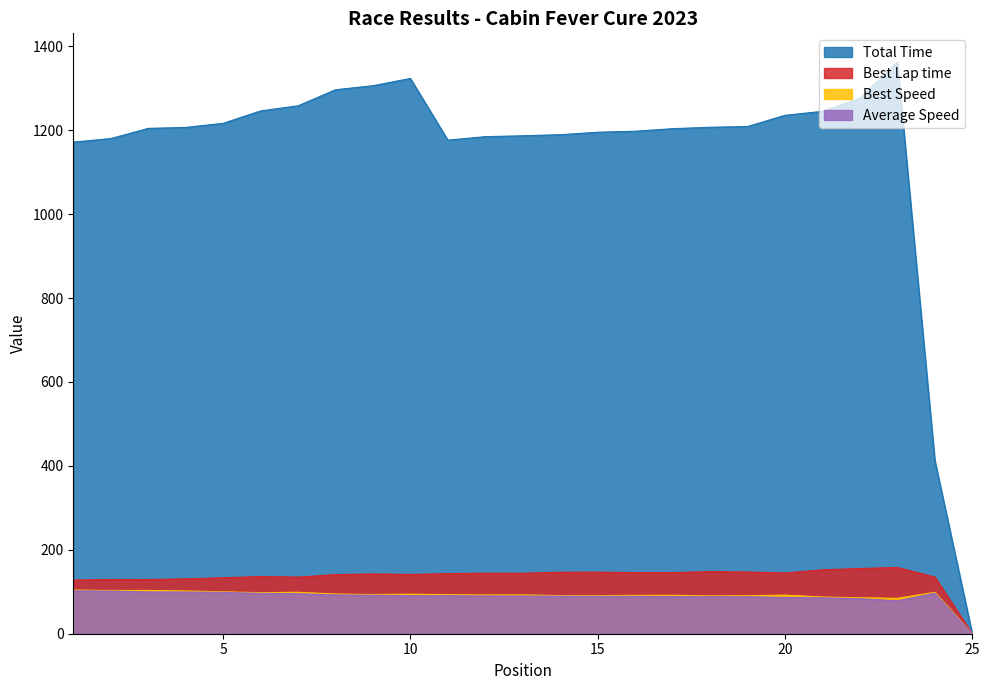

Where is the first local maximum for Total Time?

10